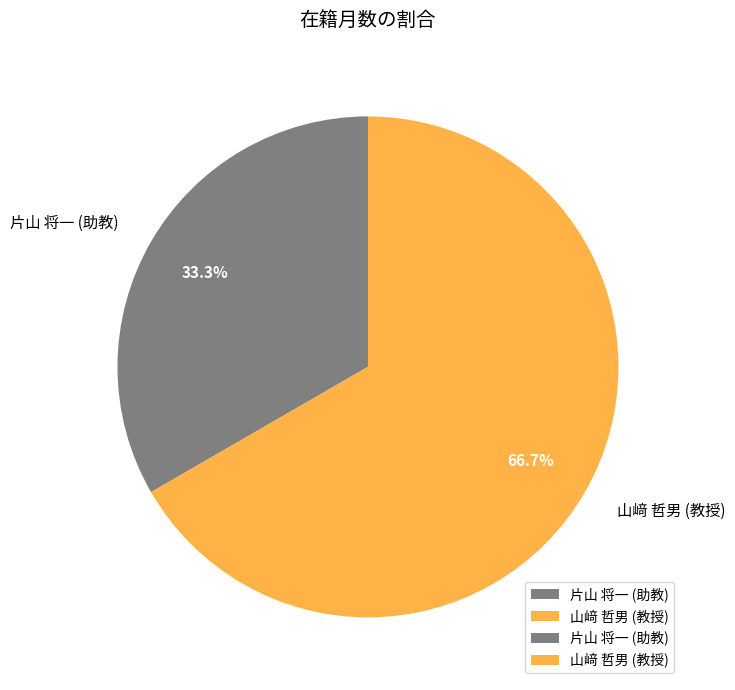

Which slice is the largest?

山﨑 哲男 (教授)